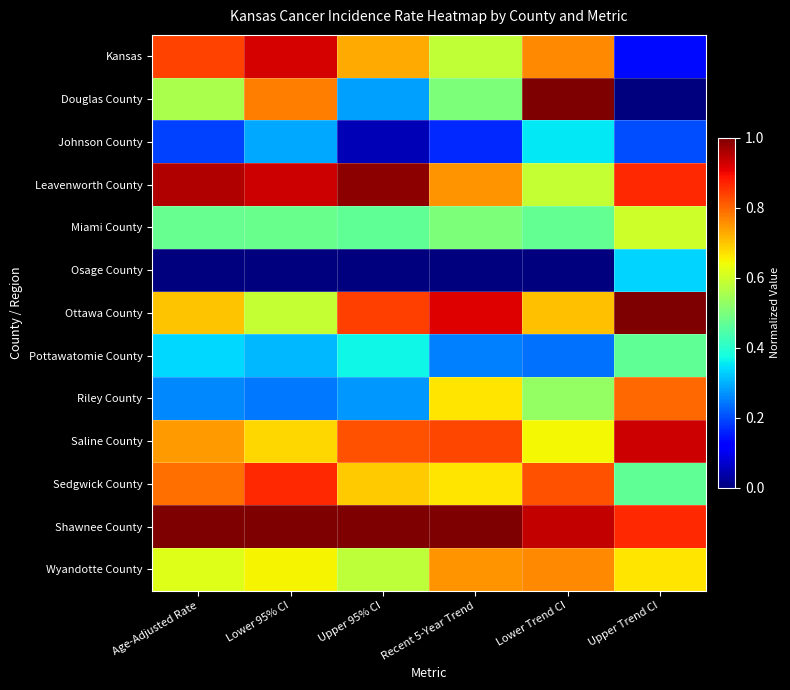

Reading left to right, transcribe all the data shown in this chart.

Kansas: Age-Adjusted Rate=0.8	Lower 95% CI=0.9	Upper 95% CI=0.7	Recent 5-Year Trend=0.6	Lower Trend CI=0.8	Upper Trend CI=0.1
Douglas County: Age-Adjusted Rate=0.6	Lower 95% CI=0.8	Upper 95% CI=0.3	Recent 5-Year Trend=0.5	Lower Trend CI=1.0	Upper Trend CI=0.0
Johnson County: Age-Adjusted Rate=0.2	Lower 95% CI=0.3	Upper 95% CI=0.1	Recent 5-Year Trend=0.2	Lower Trend CI=0.4	Upper Trend CI=0.2
Leavenworth County: Age-Adjusted Rate=1.0	Lower 95% CI=0.9	Upper 95% CI=1.0	Recent 5-Year Trend=0.8	Lower Trend CI=0.6	Upper Trend CI=0.9
Miami County: Age-Adjusted Rate=0.5	Lower 95% CI=0.5	Upper 95% CI=0.5	Recent 5-Year Trend=0.5	Lower Trend CI=0.5	Upper Trend CI=0.6
Osage County: Age-Adjusted Rate=0.0	Lower 95% CI=0.0	Upper 95% CI=0.0	Recent 5-Year Trend=0.0	Lower Trend CI=0.0	Upper Trend CI=0.3
Ottawa County: Age-Adjusted Rate=0.7	Lower 95% CI=0.6	Upper 95% CI=0.8	Recent 5-Year Trend=0.9	Lower Trend CI=0.7	Upper Trend CI=1.0
Pottawatomie County: Age-Adjusted Rate=0.3	Lower 95% CI=0.3	Upper 95% CI=0.4	Recent 5-Year Trend=0.2	Lower Trend CI=0.2	Upper Trend CI=0.5
Riley County: Age-Adjusted Rate=0.3	Lower 95% CI=0.2	Upper 95% CI=0.3	Recent 5-Year Trend=0.7	Lower Trend CI=0.5	Upper Trend CI=0.8
Saline County: Age-Adjusted Rate=0.7	Lower 95% CI=0.7	Upper 95% CI=0.8	Recent 5-Year Trend=0.8	Lower Trend CI=0.6	Upper Trend CI=0.9
Sedgwick County: Age-Adjusted Rate=0.8	Lower 95% CI=0.9	Upper 95% CI=0.7	Recent 5-Year Trend=0.7	Lower Trend CI=0.8	Upper Trend CI=0.5
Shawnee County: Age-Adjusted Rate=1.0	Lower 95% CI=1.0	Upper 95% CI=1.0	Recent 5-Year Trend=1.0	Lower Trend CI=0.9	Upper Trend CI=0.9
Wyandotte County: Age-Adjusted Rate=0.6	Lower 95% CI=0.6	Upper 95% CI=0.6	Recent 5-Year Trend=0.8	Lower Trend CI=0.8	Upper Trend CI=0.7